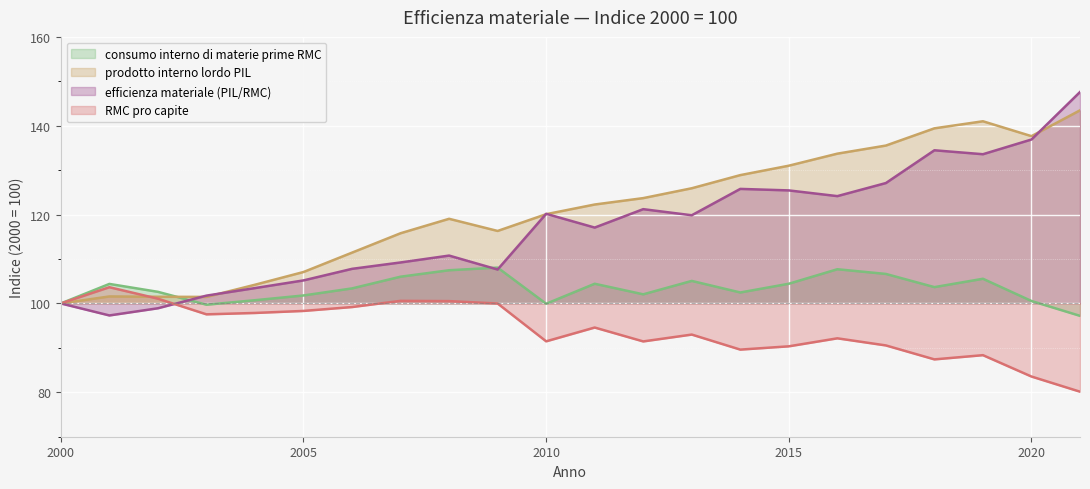

How many lines are shown in the chart?

4